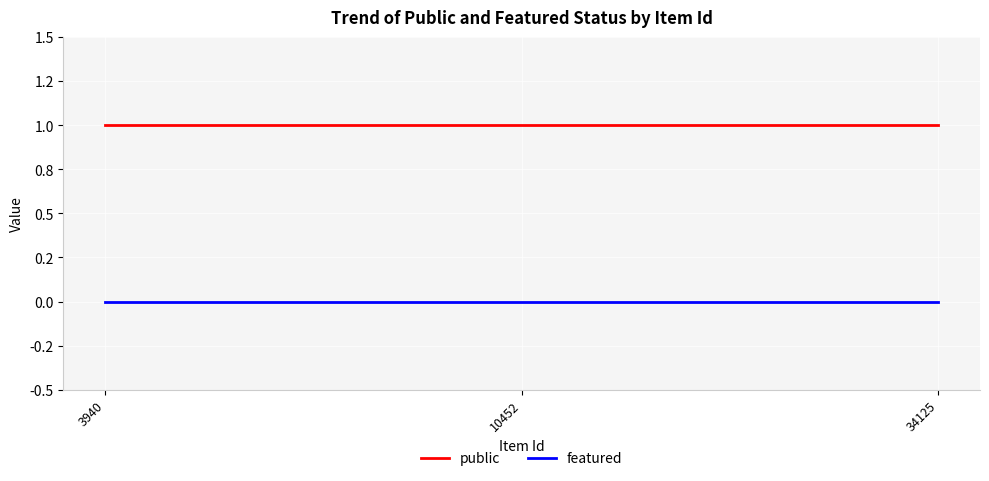

Reading right to left, what are all the values shown in this chart?

public: 1	1	1
featured: 0	0	0